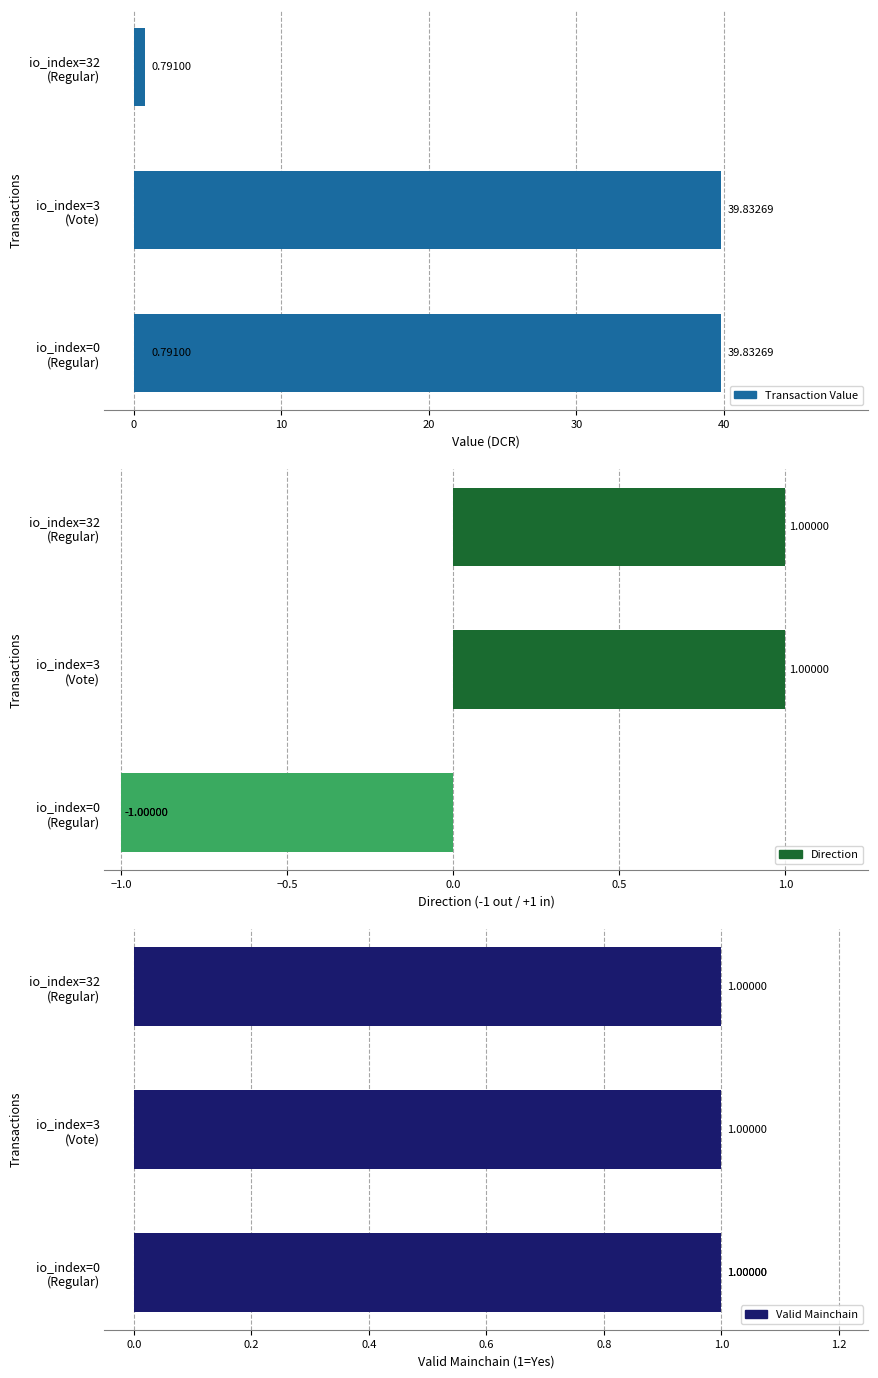

List the series in order of their peak value, highest first.

Transaction Value, Direction, Valid Mainchain